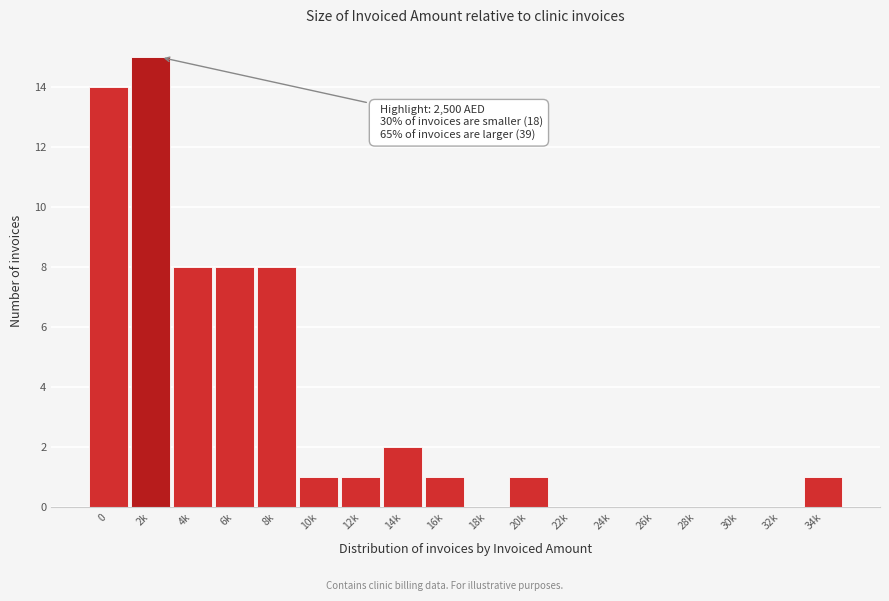

Reading left to right, what are all the values shown in this chart?

0=14	2k=15	4k=8	6k=8	8k=8	10k=1	12k=1	14k=2	16k=1	18k=0	20k=1	22k=0	24k=0	26k=0	28k=0	30k=0	32k=0	34k=1